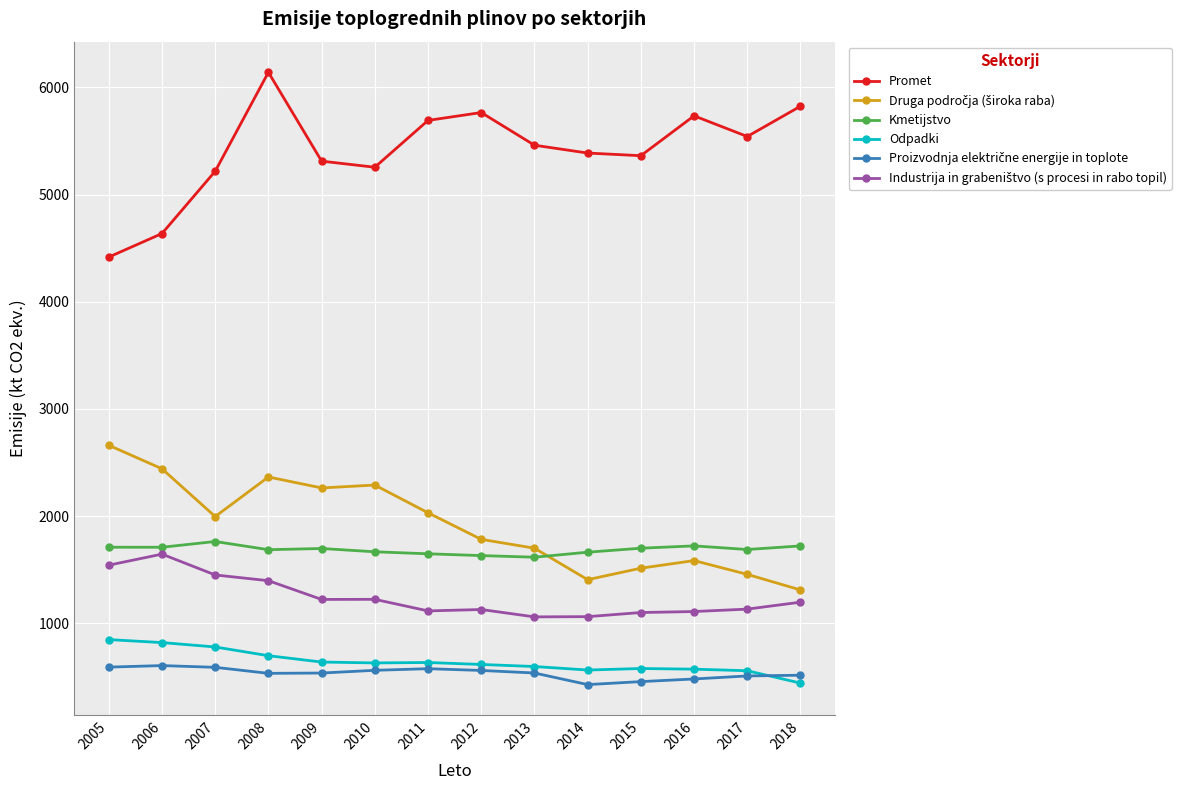

Which series has the largest total across all categories?

Promet